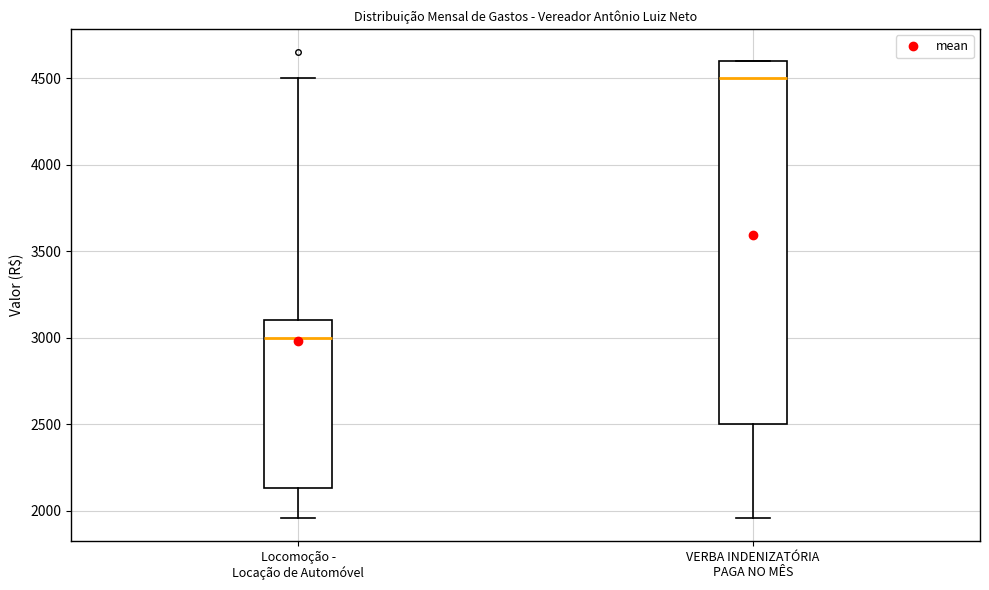

Reading left to right, read every box against the y-axis: the position of its median line, the range the box covers, and the ends of its whiskers. The values are not printed on the chart, so give them approximately, as read against the axis.

Locomoção - Locação de Automóvel: median 3000, box 2150 to 3100, whiskers 1950 to 4500
VERBA INDENIZATÓRIA PAGA NO MÊS: median 4500, box 2500 to 4600, whiskers 1950 to 4600